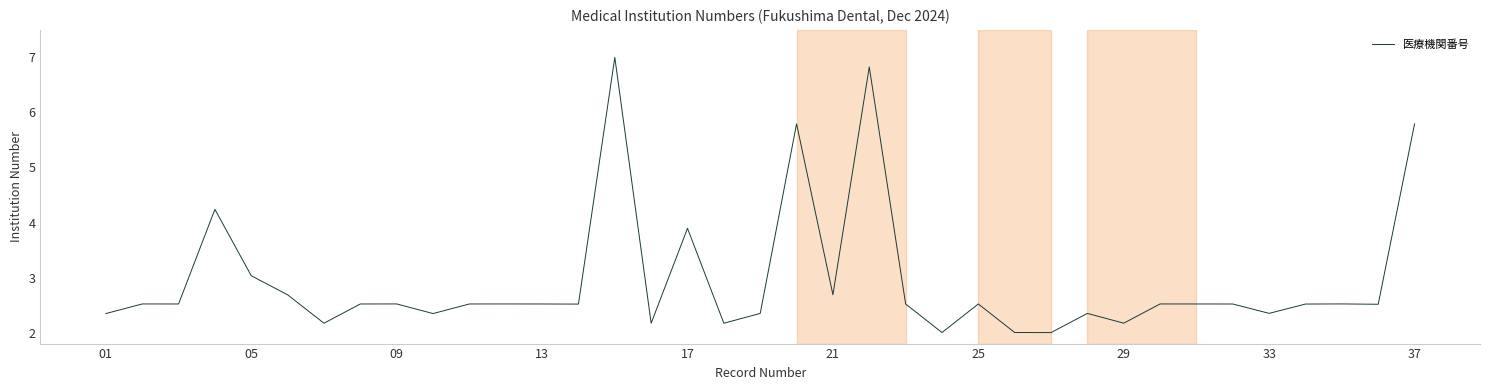

What is the difference between the maximum and minimum values?

5.0